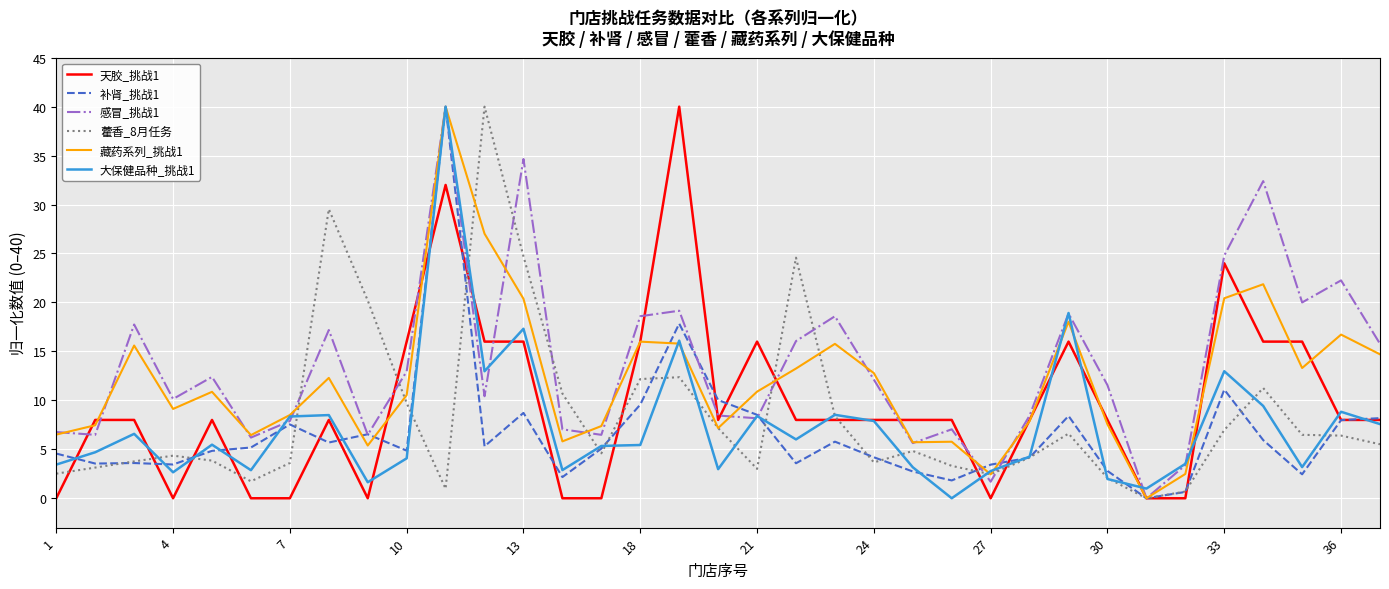

What is the highest value of the 藿香_8月任务 series?

40.0